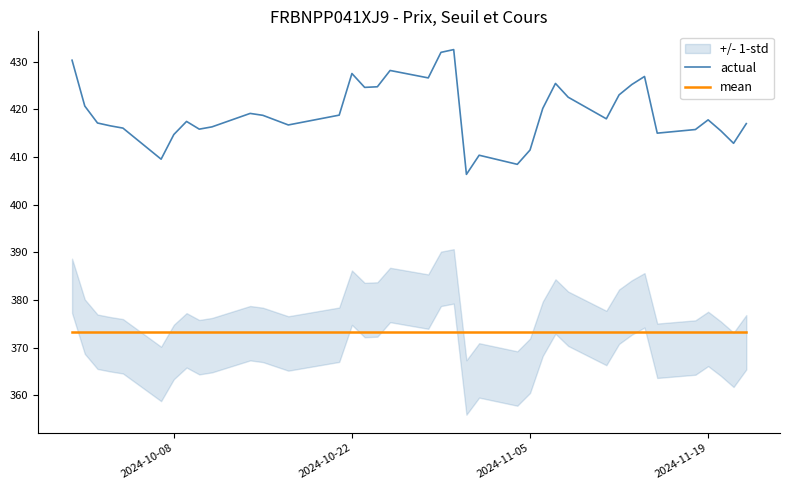

True or false: mean and actual cross at least once.

False